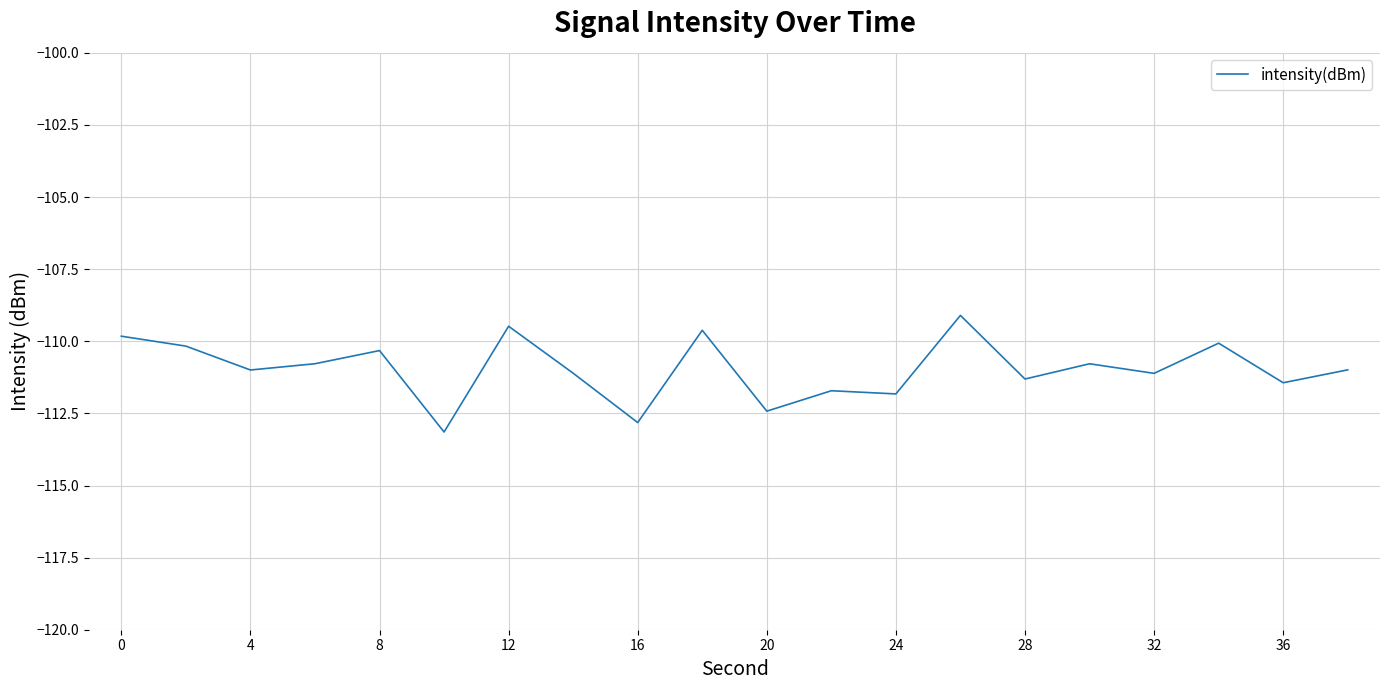

What is the difference between the maximum and minimum values?

4.0